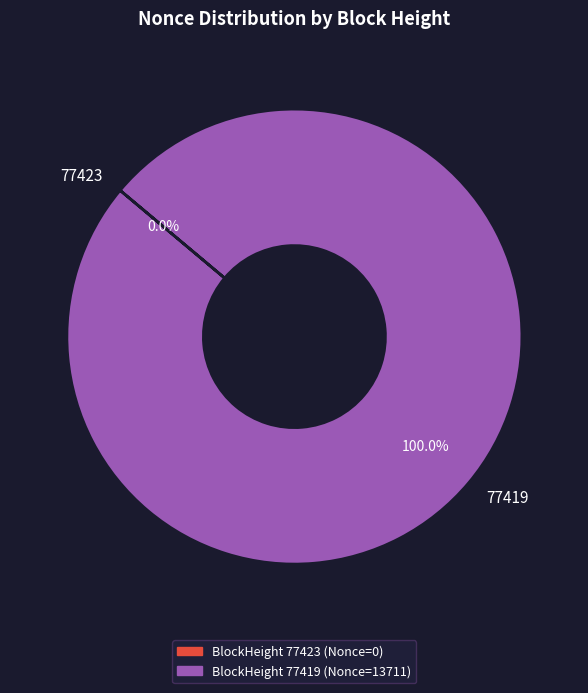

How many segments does this pie chart have?

2